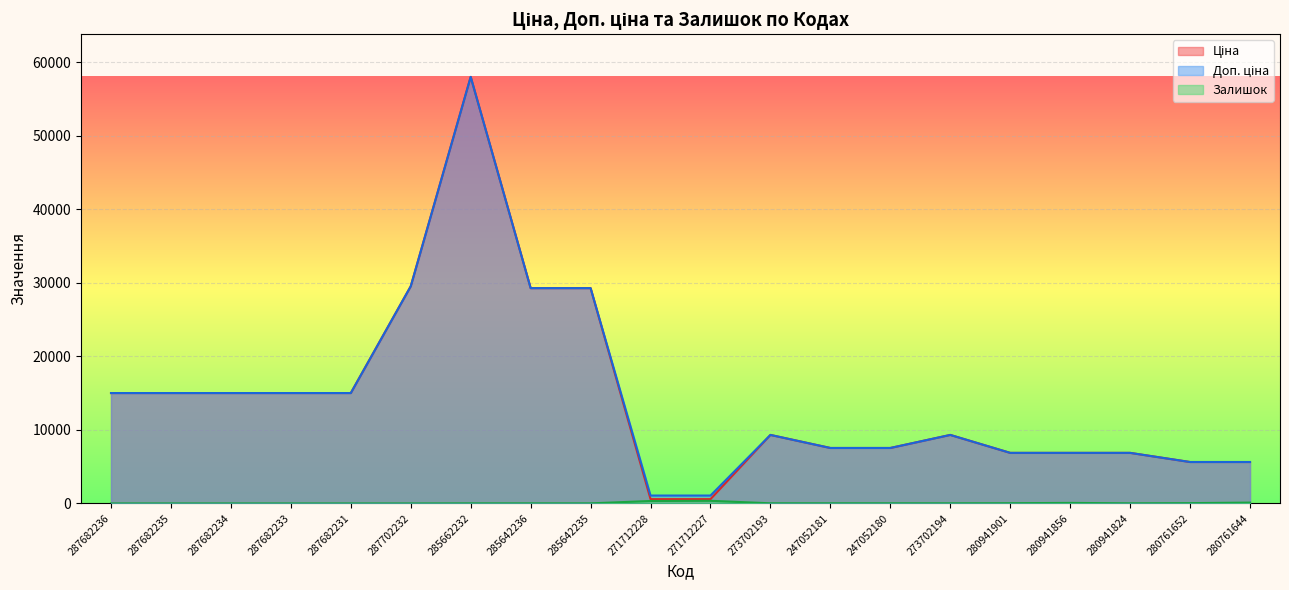

What is the average value of the Ціна series?

14404.4